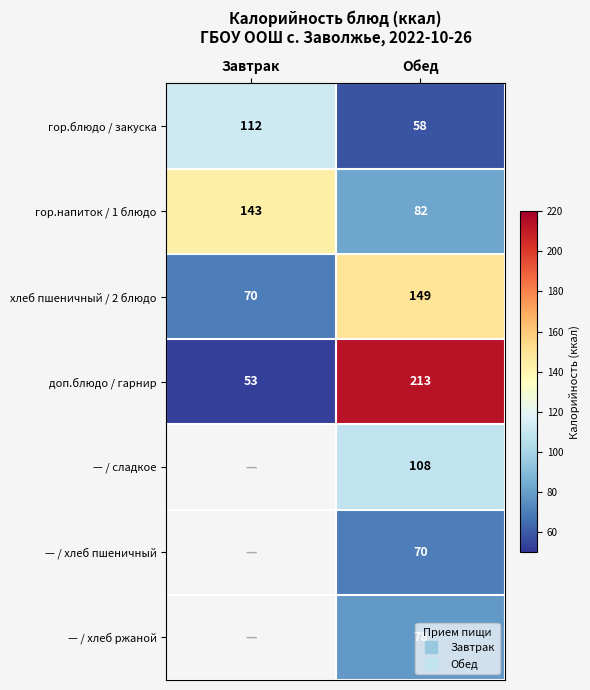

Count the доп.блюдо / гарнир values in the range 53 to 213.

2